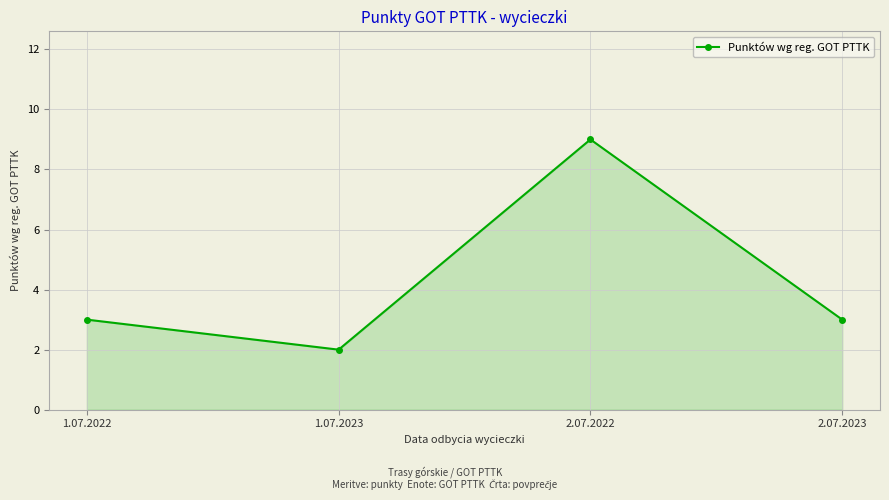

What is the change in value from 1.07.2022 to 2.07.2022?

+6